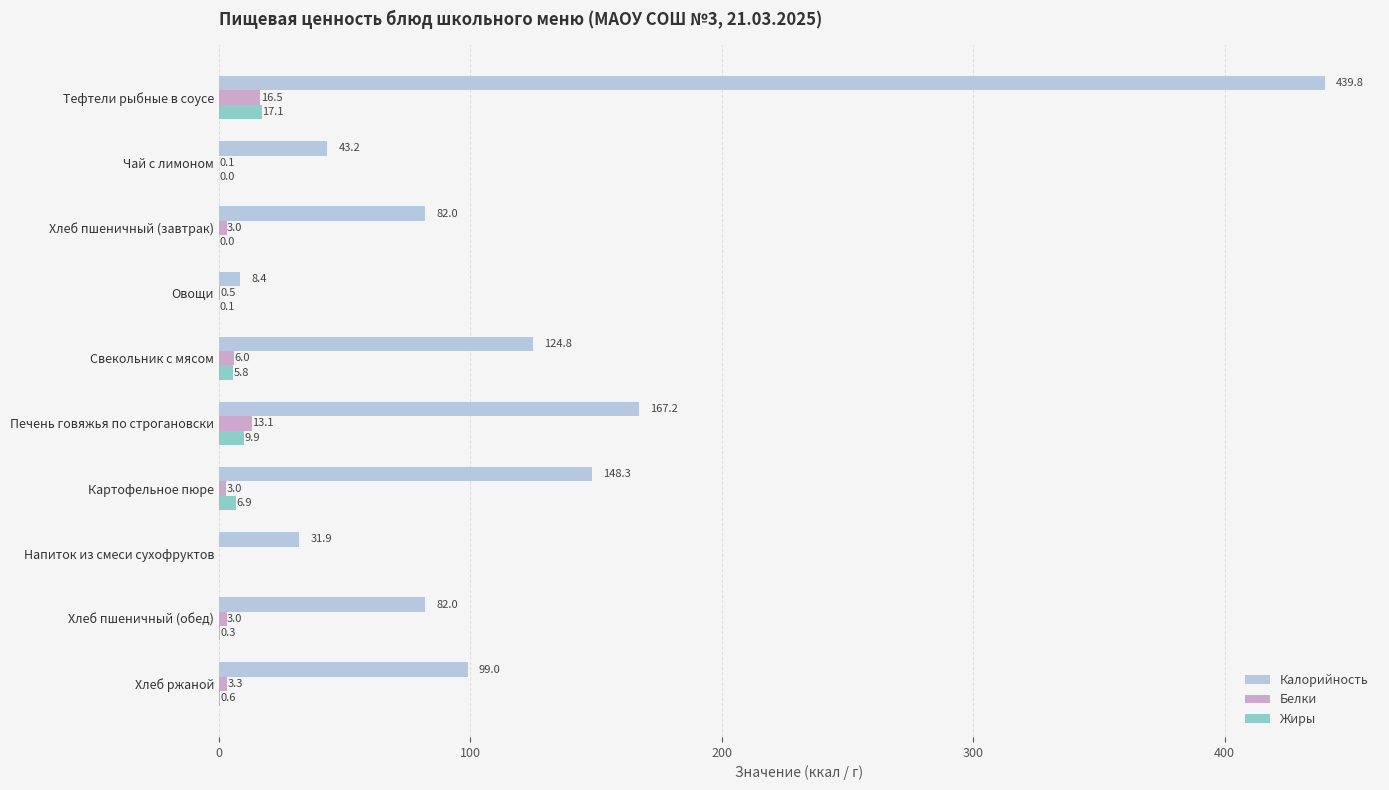

What is the average value of the Жиры series?

4.1